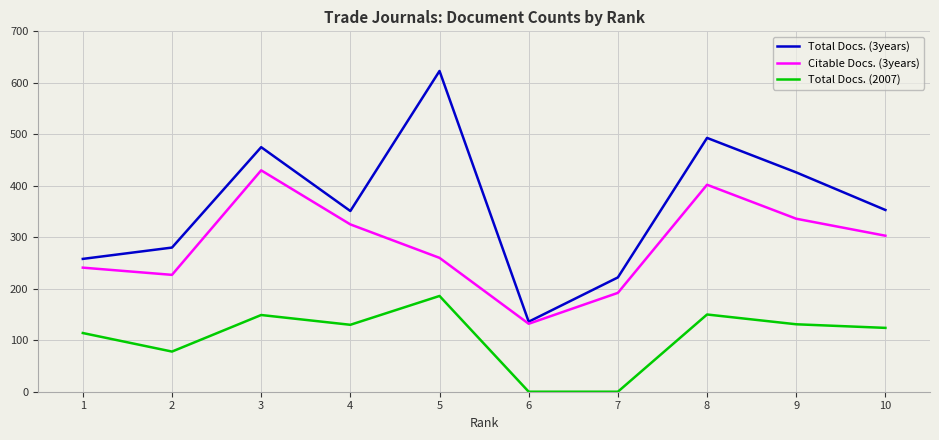

Which series has the largest total across all categories?

Total Docs. (3years)